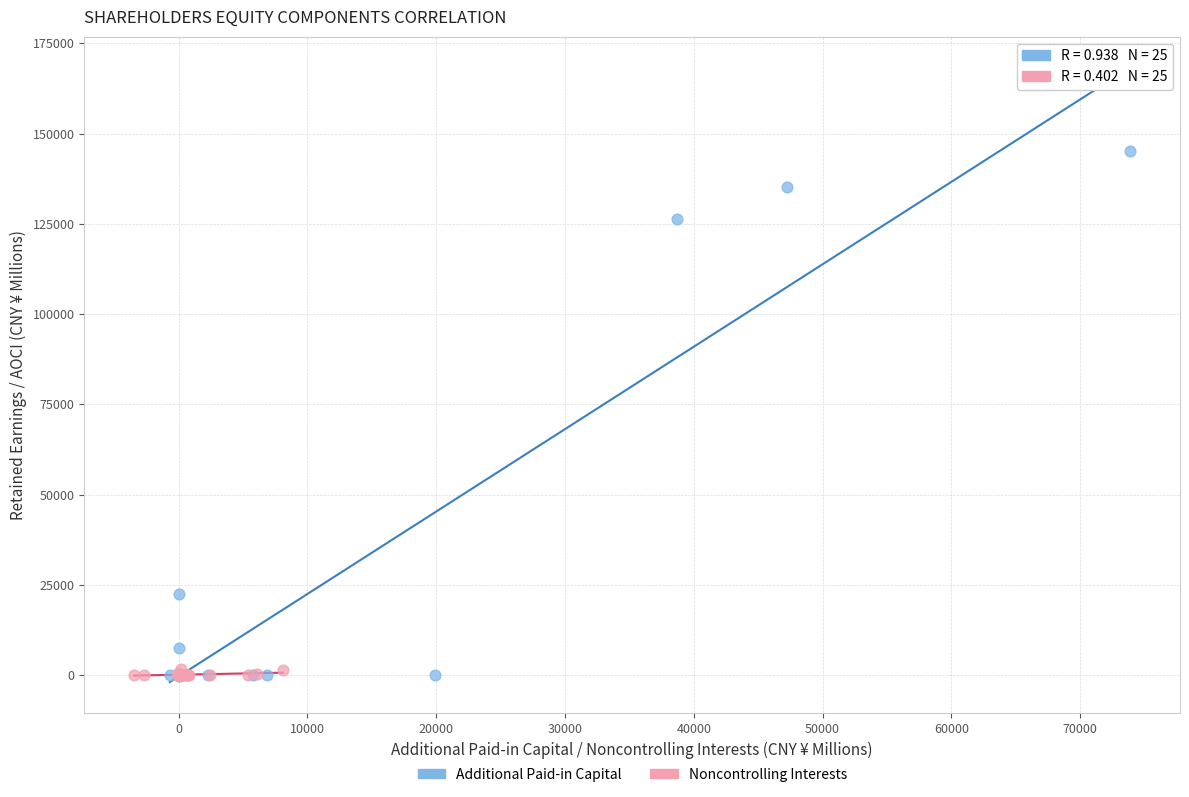

What are all the series names shown in the legend?

Additional Paid-in Capital, Noncontrolling Interests